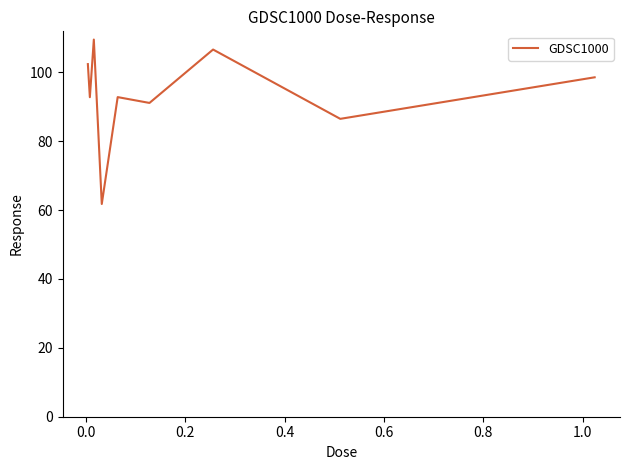

True or false: the data has more than 1 interior local peaks.

True